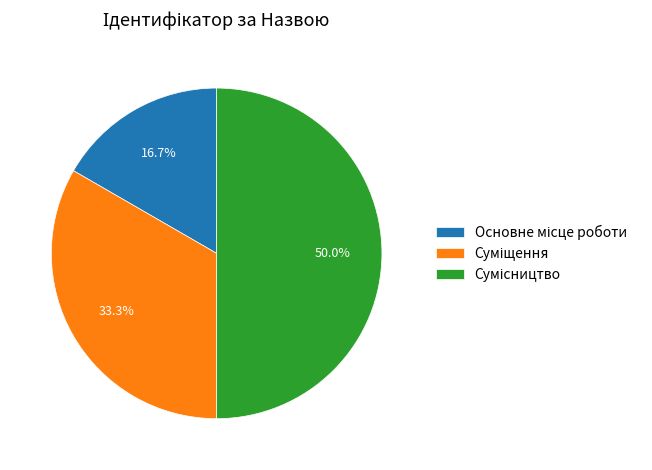

To the nearest percent, what is the difference between the Основне місце роботи and Сумісництво slice percentages?

33%